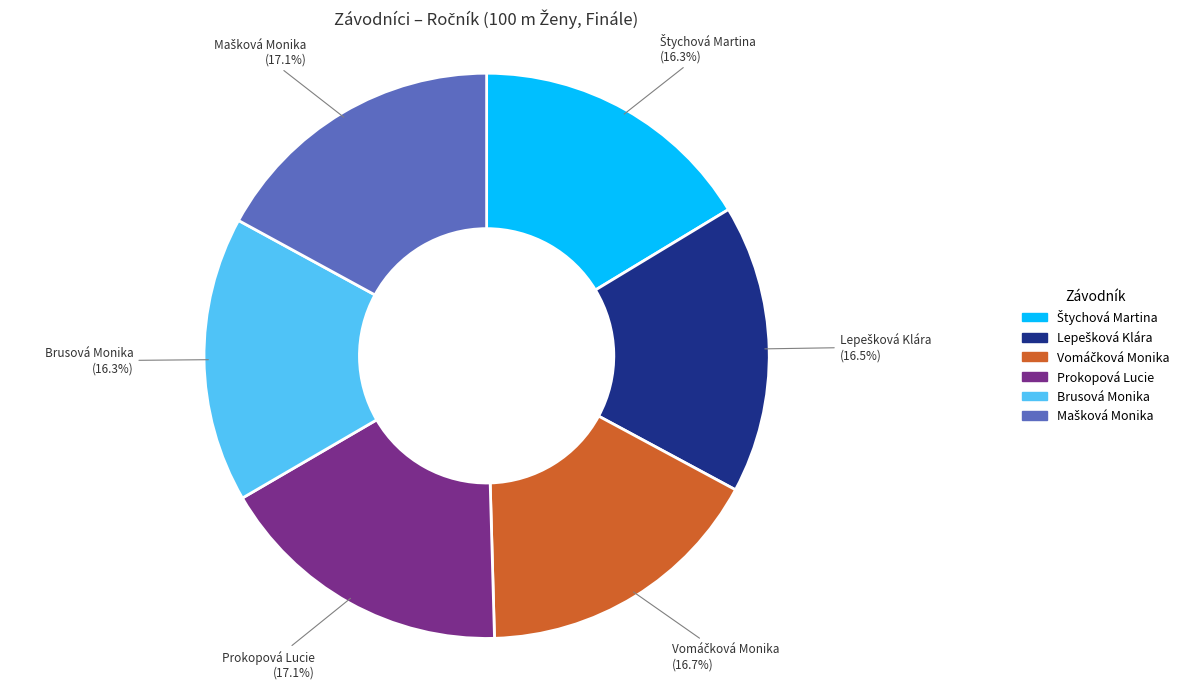

Does any single category account for the majority?

No